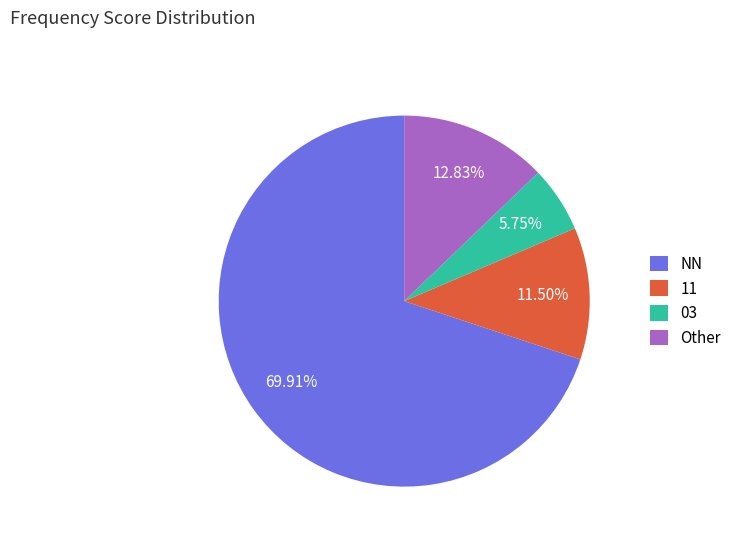

Which category has the smallest portion of the pie?

03